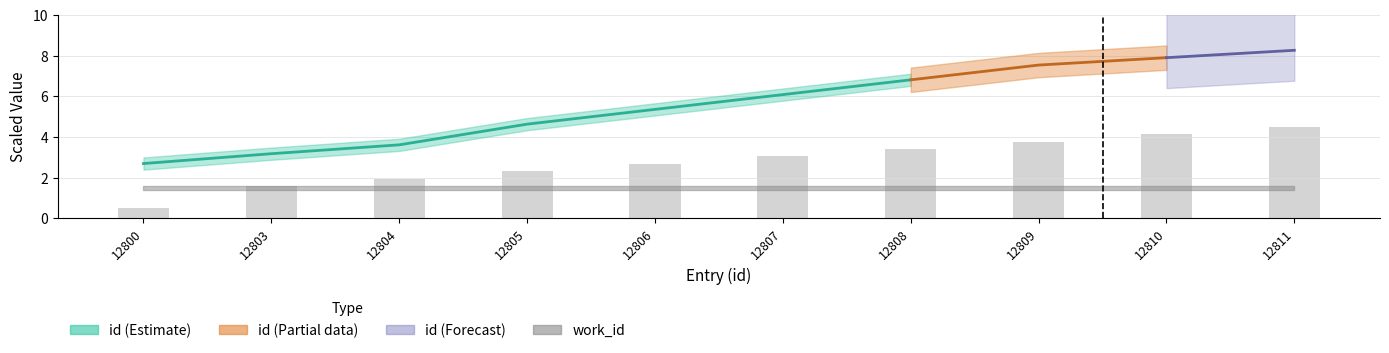

What is the change in value from 12800 to 12809?

+3.3